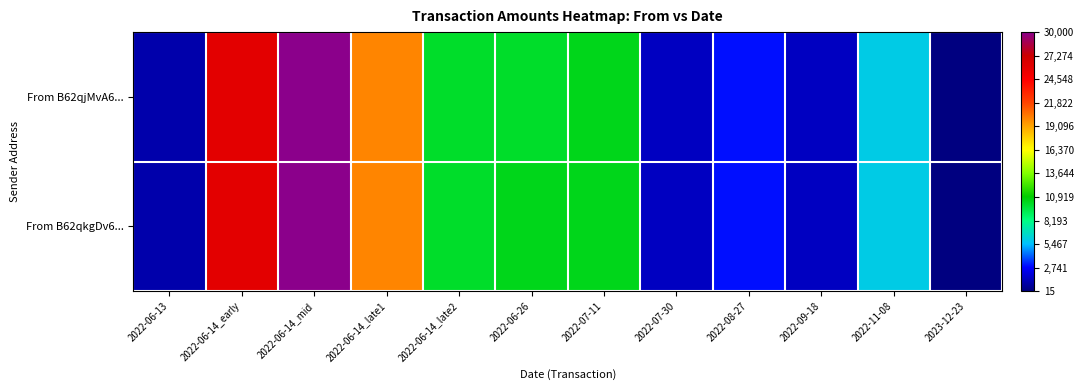

Between 2022-06-14_late2 and 2023-12-23, which series saw the biggest shift?

From B62qjMvA6...